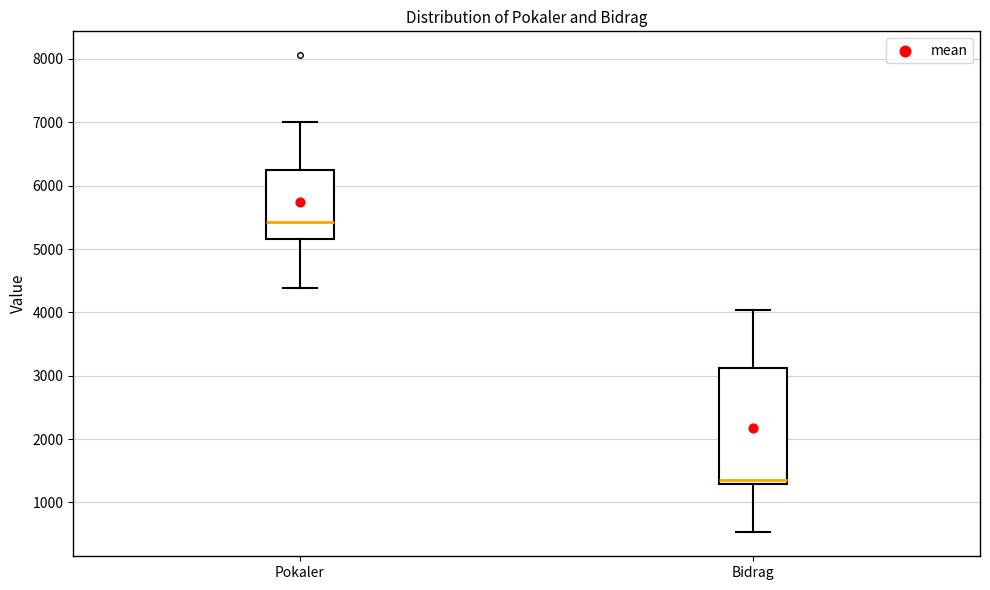

Reading left to right, transcribe this box plot: for each box, give where its median line is, the range the box spans, and where its two whiskers end, as read against the y-axis. The values are not printed on the chart, so give them approximately, as read against the axis.

Pokaler: median 5400, box 5200 to 6200, whiskers 4400 to 7000
Bidrag: median 1400, box 1300 to 3100, whiskers 500 to 4000